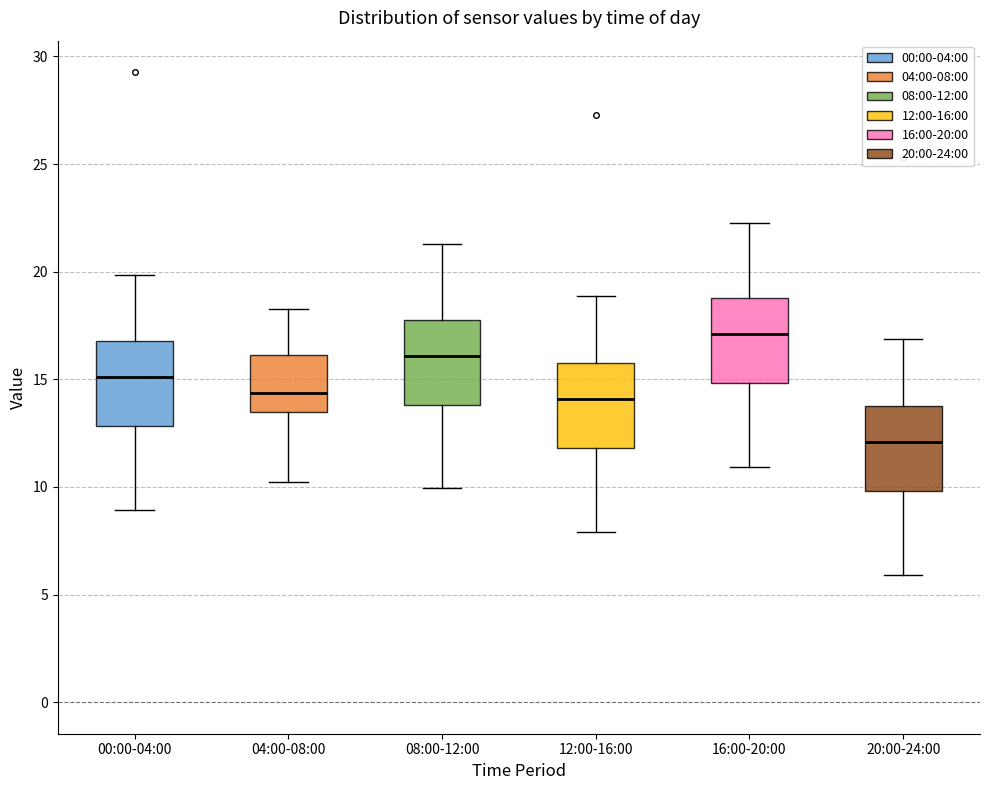

Where does the median line of the box for 04:00-08:00 sit on the y-axis? The values are not printed on the chart, so give them approximately, as read against the axis.

14.5